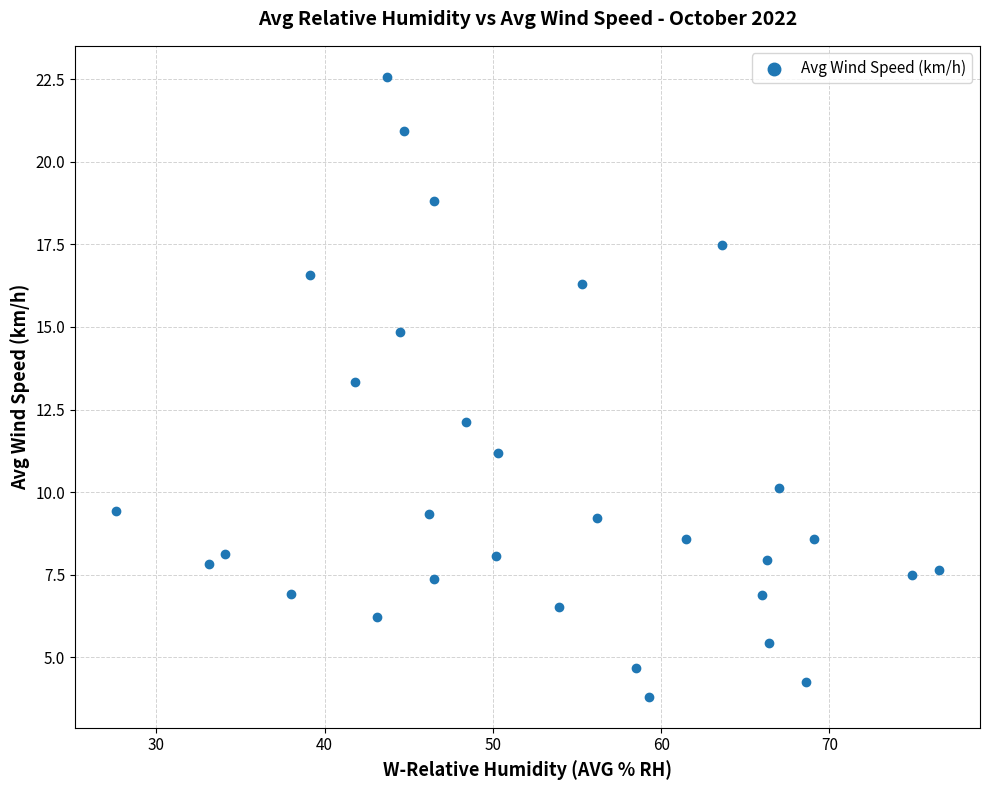

What Y value in the scatter plot is closest to 13?

13.3